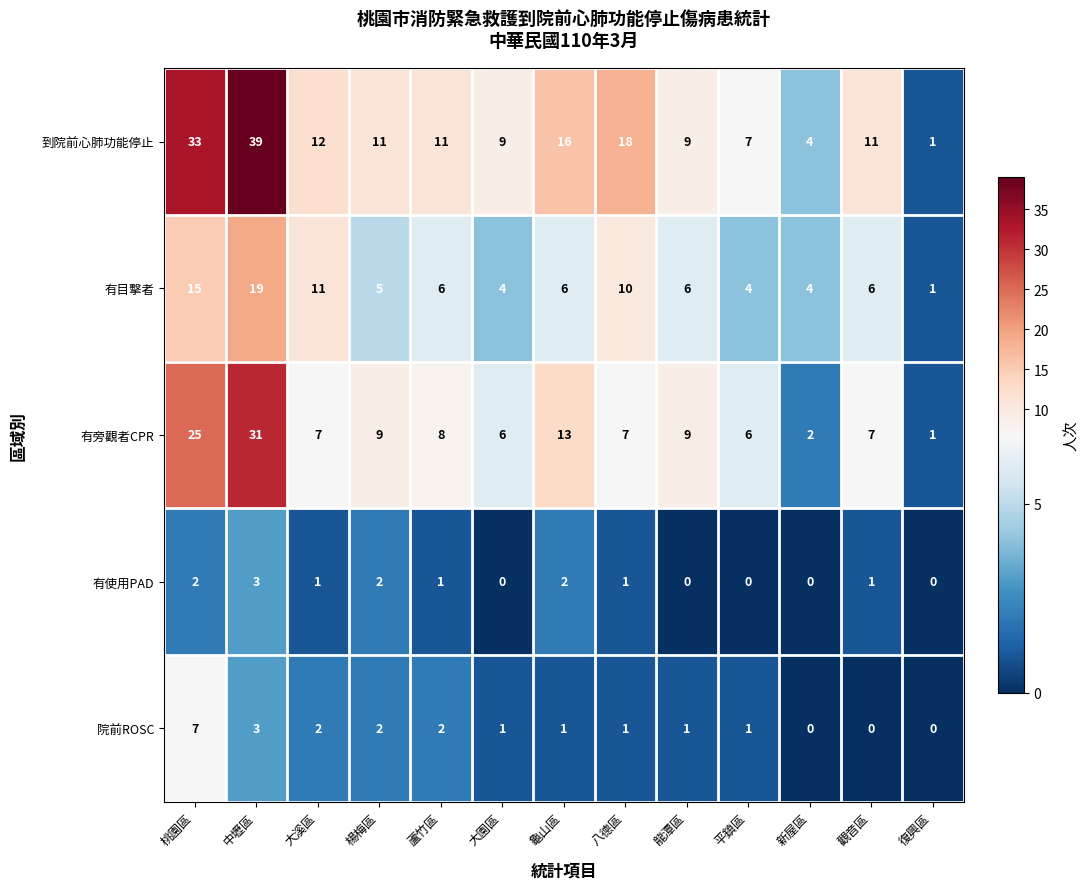

Which series has the widest spread of values?

到院前心肺功能停止